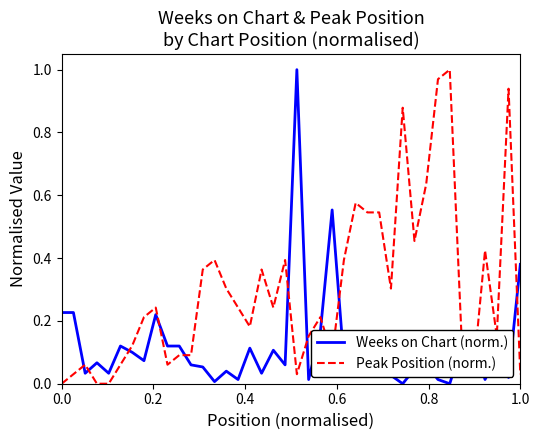

At how many categories does at least one series exceed 0?

40